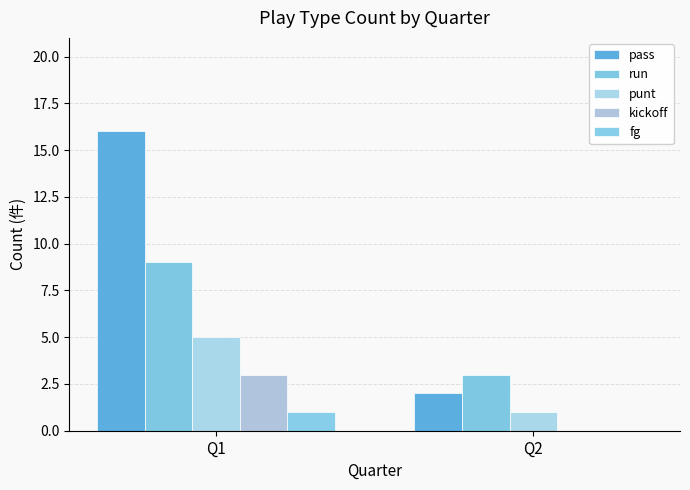

What is the maximum value shown in the chart?

16